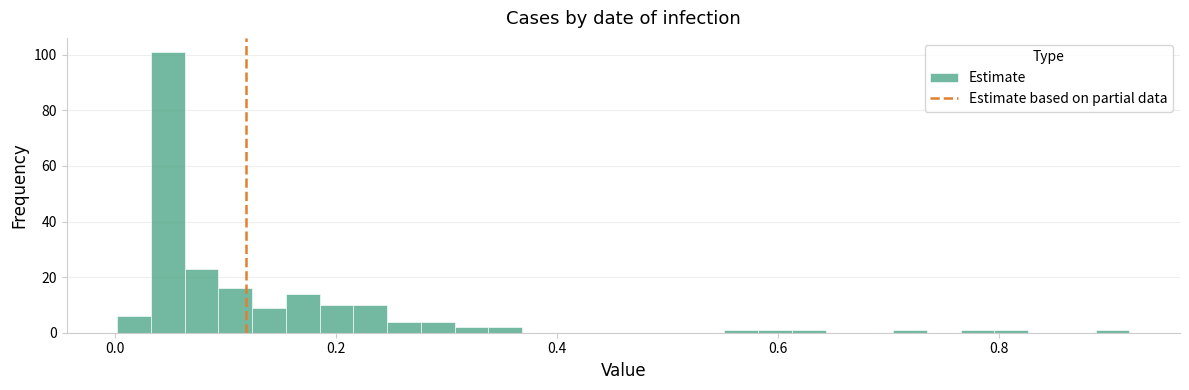

Around what value on the x-axis is the tallest bar? Give the approximate position of its centre, as read against the axis.

0.04